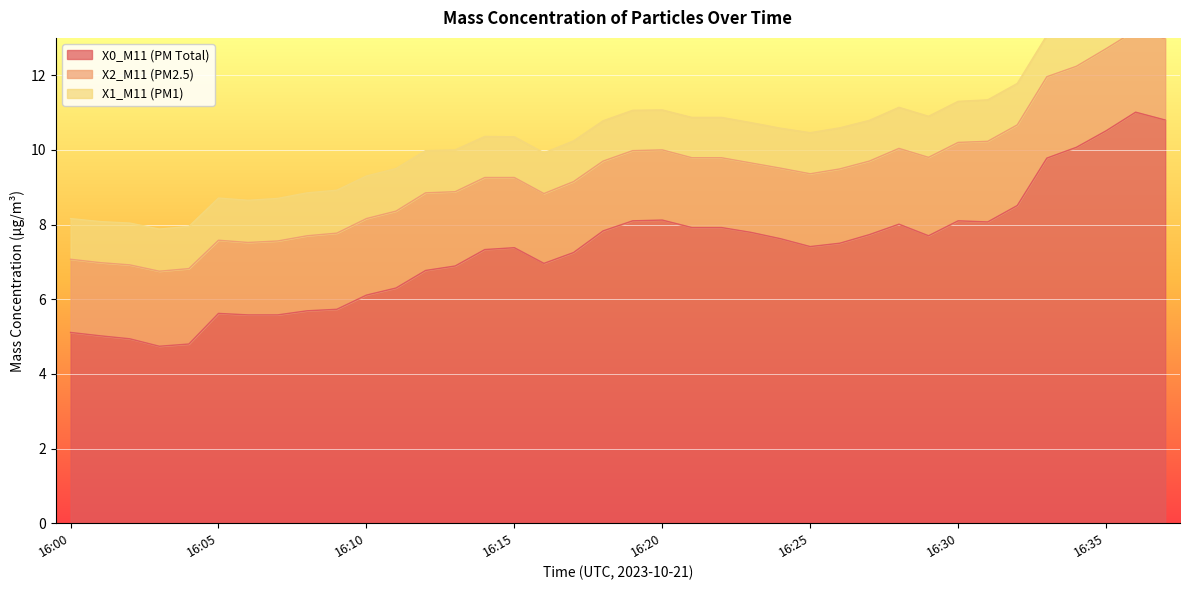

Does the chart display data point markers on the line(s)?

No